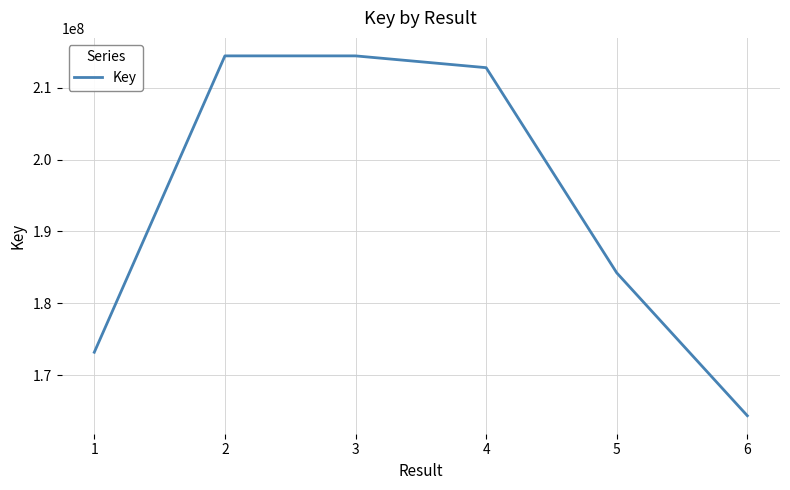

What is the difference between the values at 1 and 5?

11049120